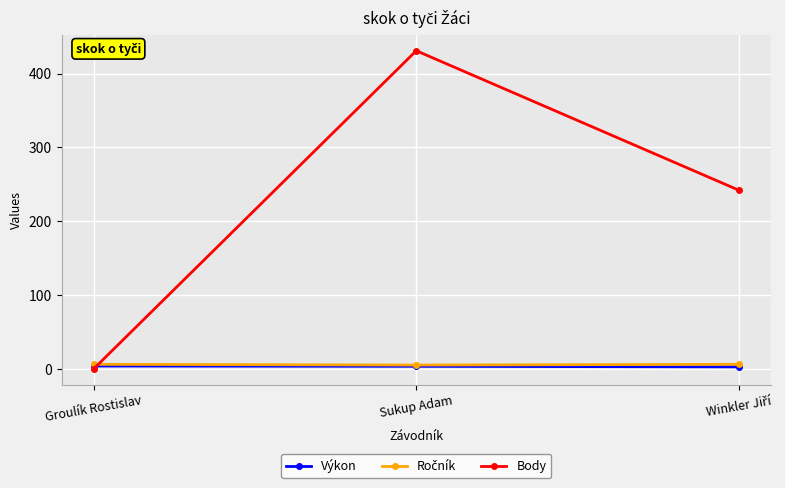

What is the label of the 2nd point from the left?

Sukup Adam